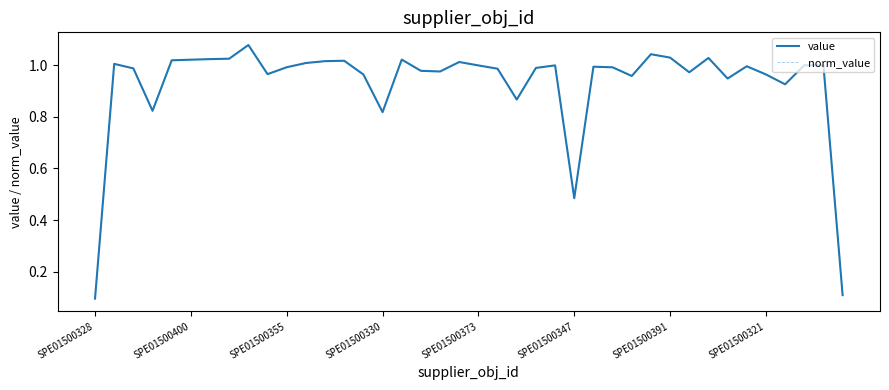

True or false: norm_value has more than 0 points higher than both neighbors.

True